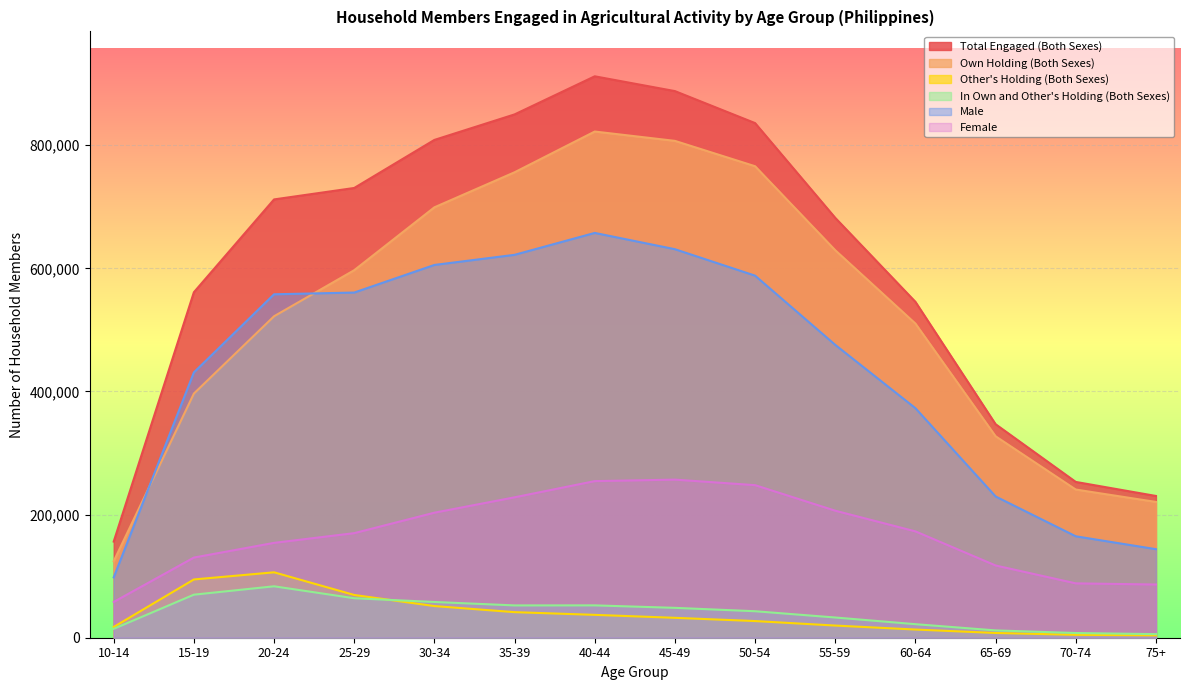

What is the value of the Other's Holding (Both Sexes) point at the 6th from the left?

41531